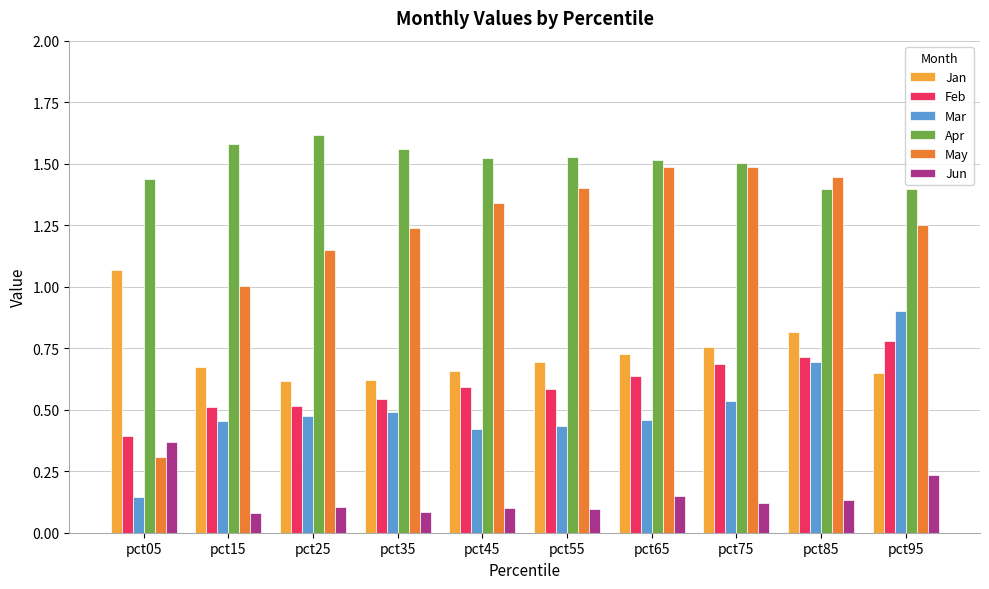

Which series has the largest total across all categories?

Apr